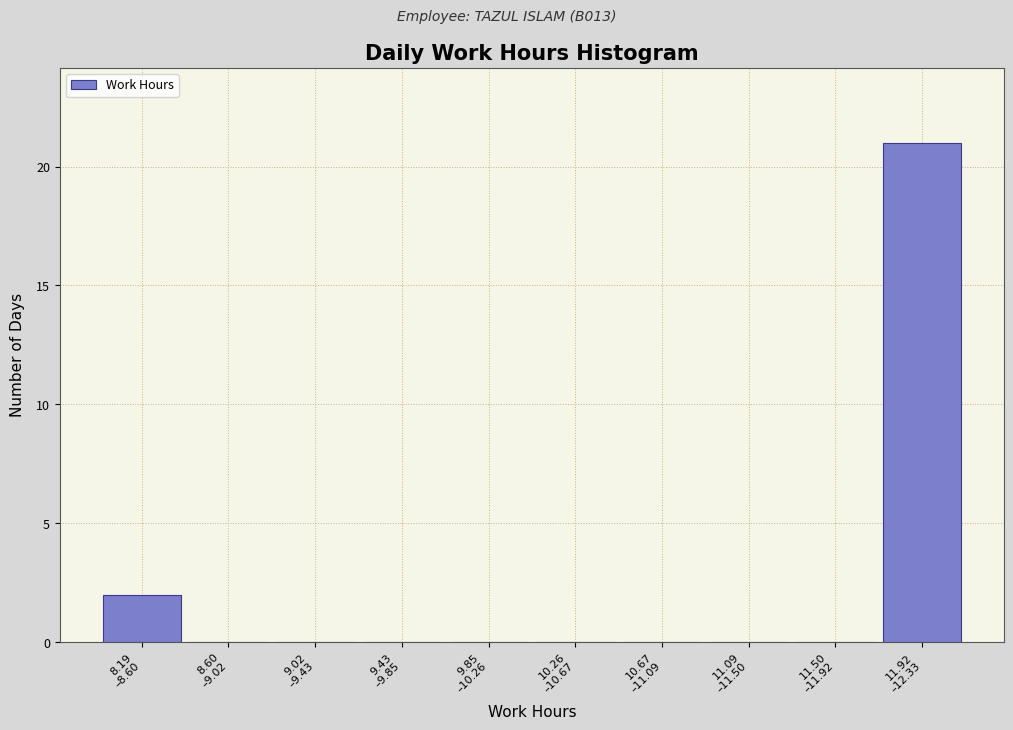

What is the sum of all values?

23